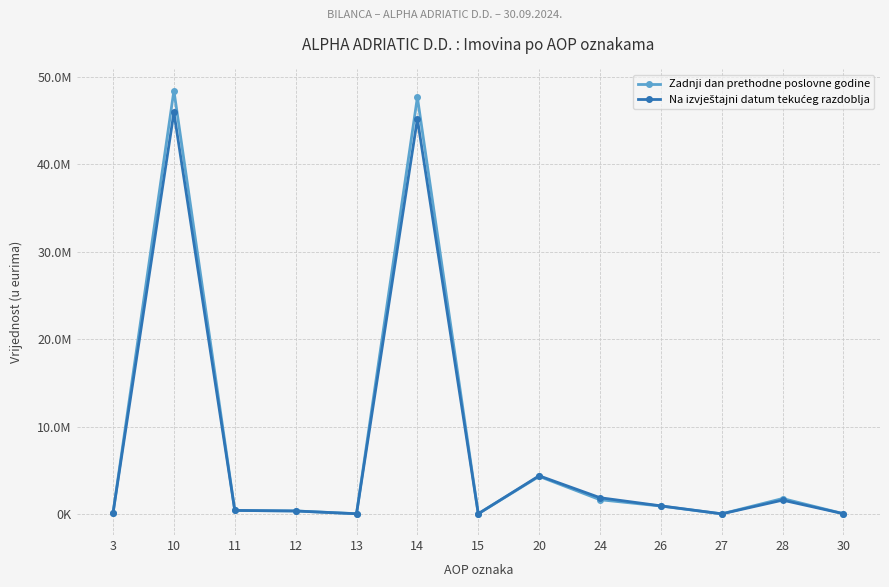

True or false: Zadnji dan prethodne poslovne godine has more than 2 interior local peaks.

True